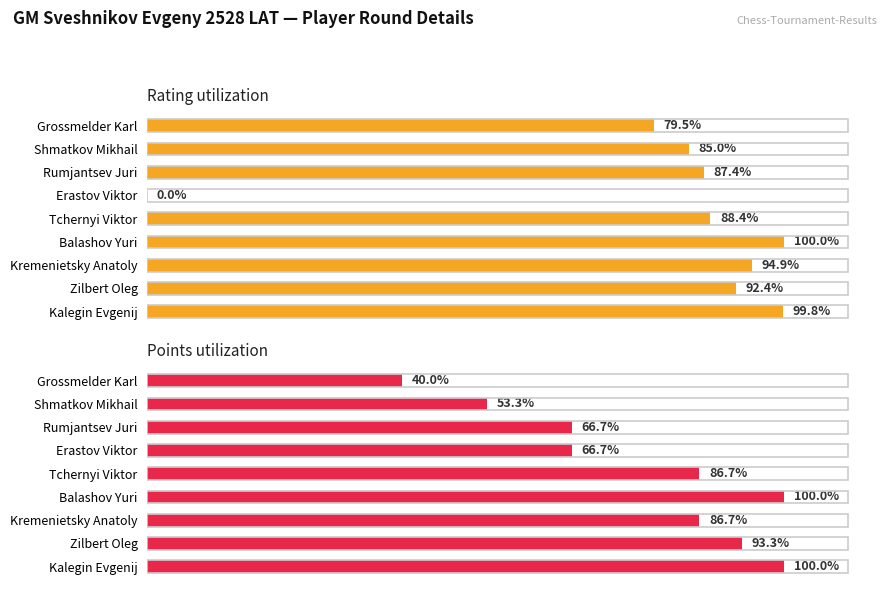

At Rumjantsev Juri, list the series in order from largest to smallest.

Rating utilization, Points utilization